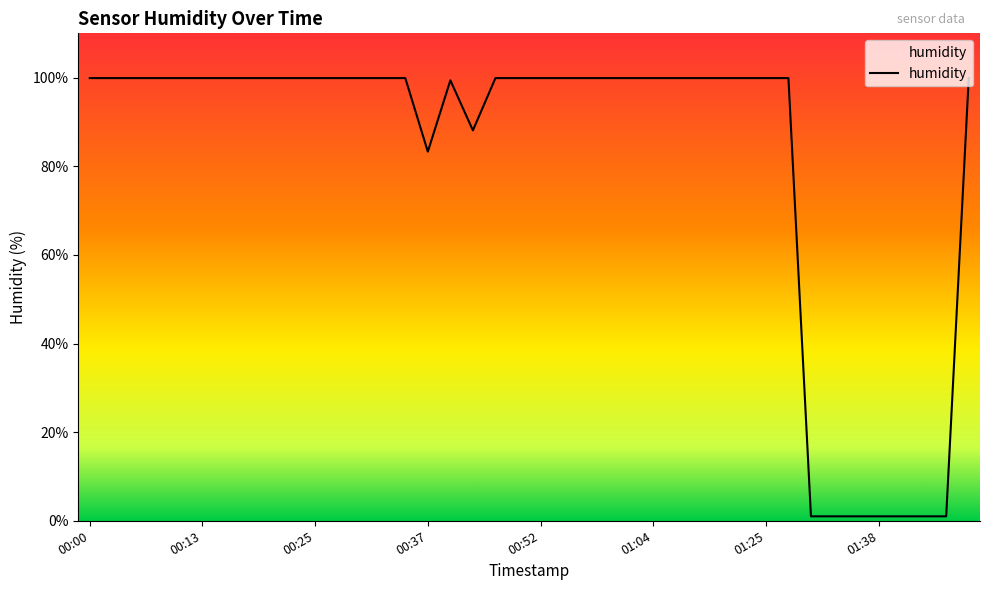

What is the difference between the maximum and minimum values?

98.9